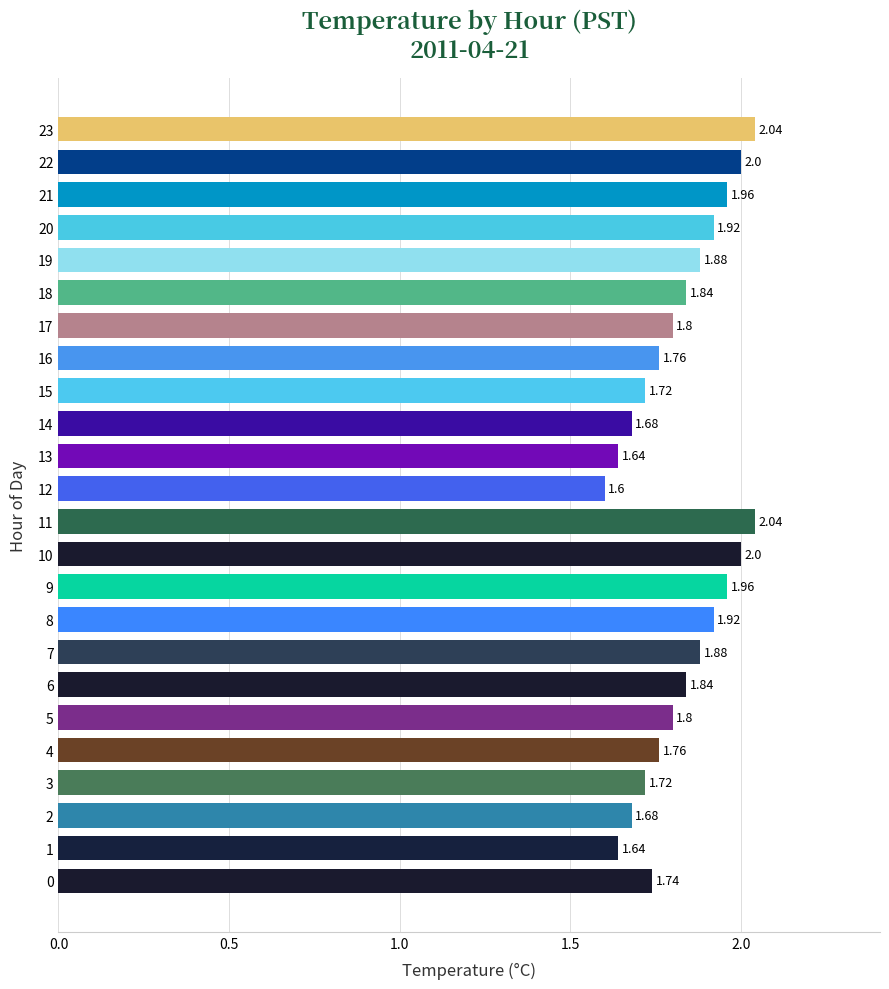

Which has a higher value, 15 or 9?

9